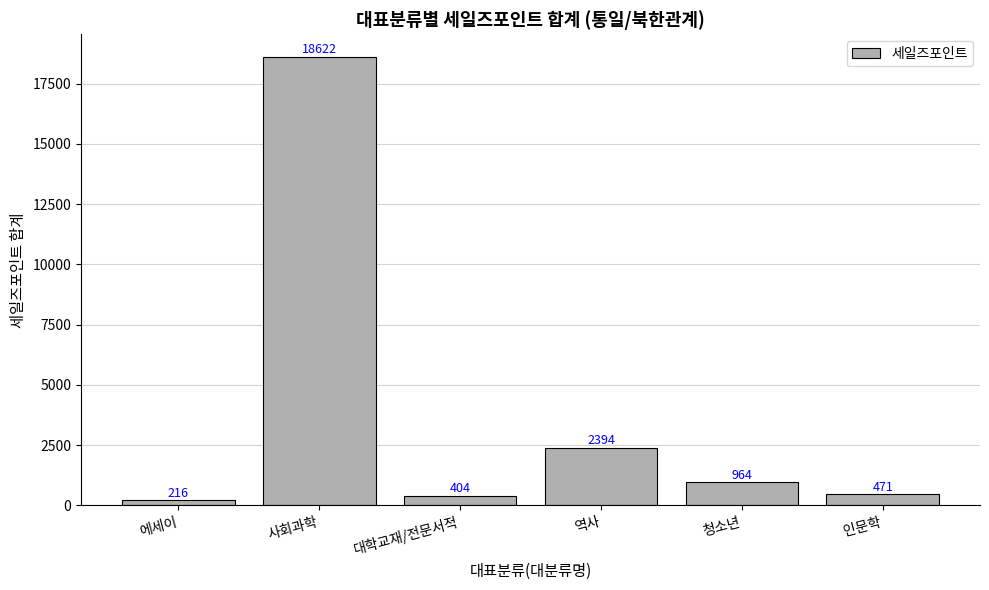

What is the label of the 1st bar from the right?

인문학